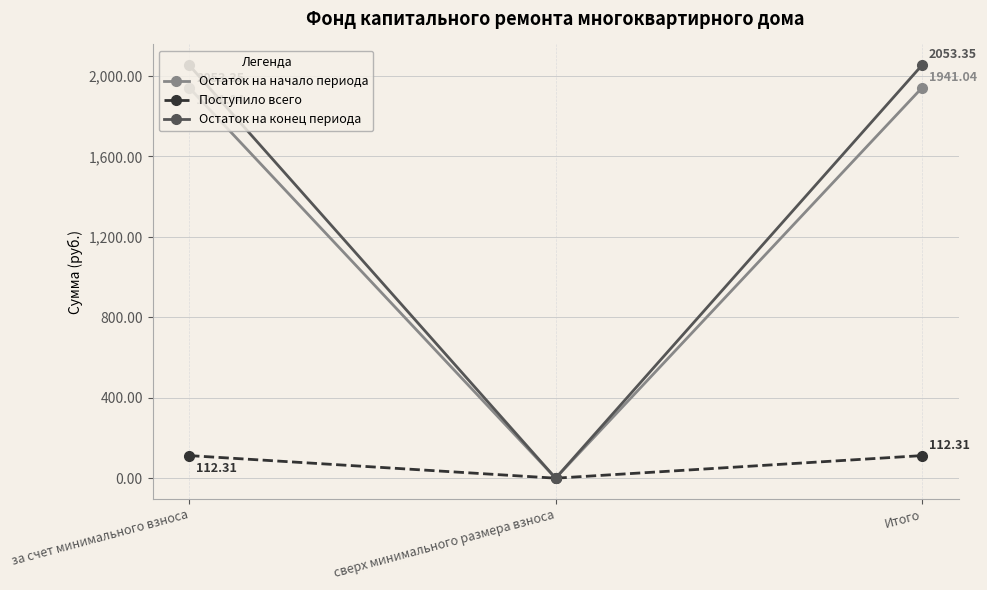

What is the average value of the Остаток на конец периода series?

1368.9